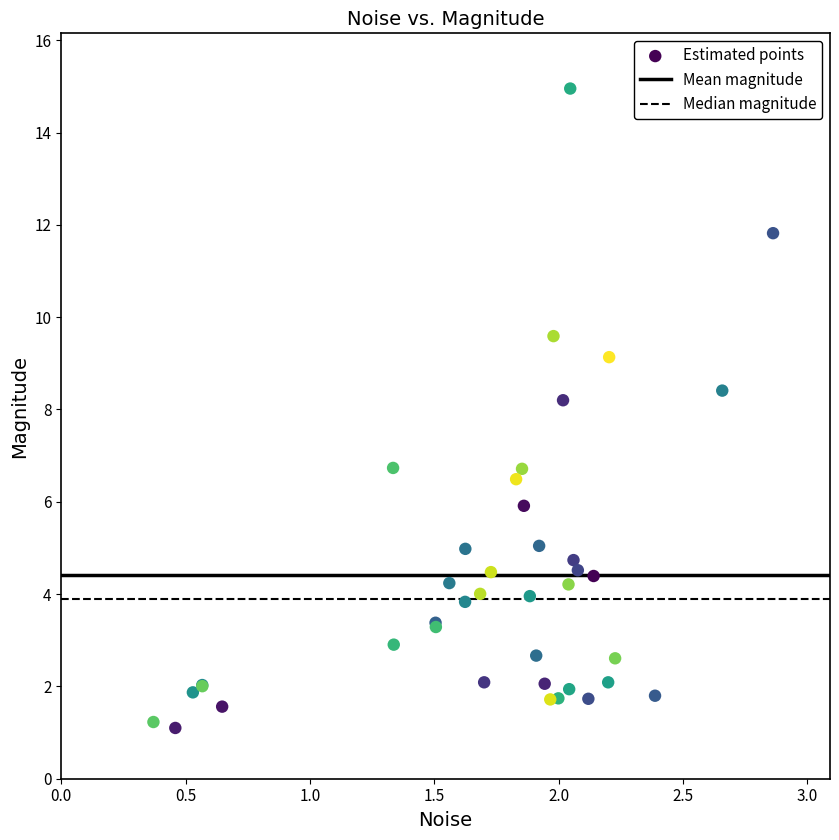

What Y value in the scatter plot is closest to 8?

8.2